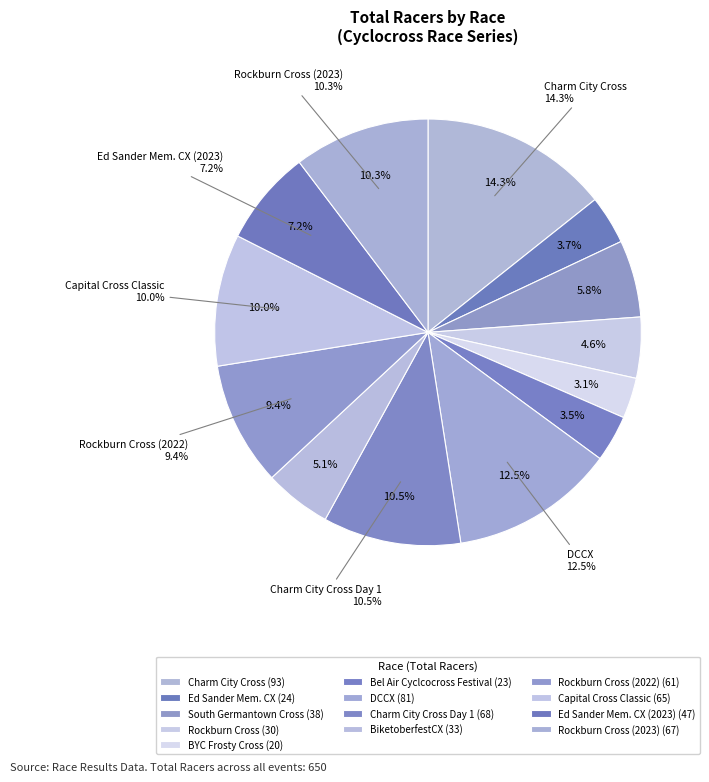

What is the change in value from BYC Frosty Cross to DCCX?

+61